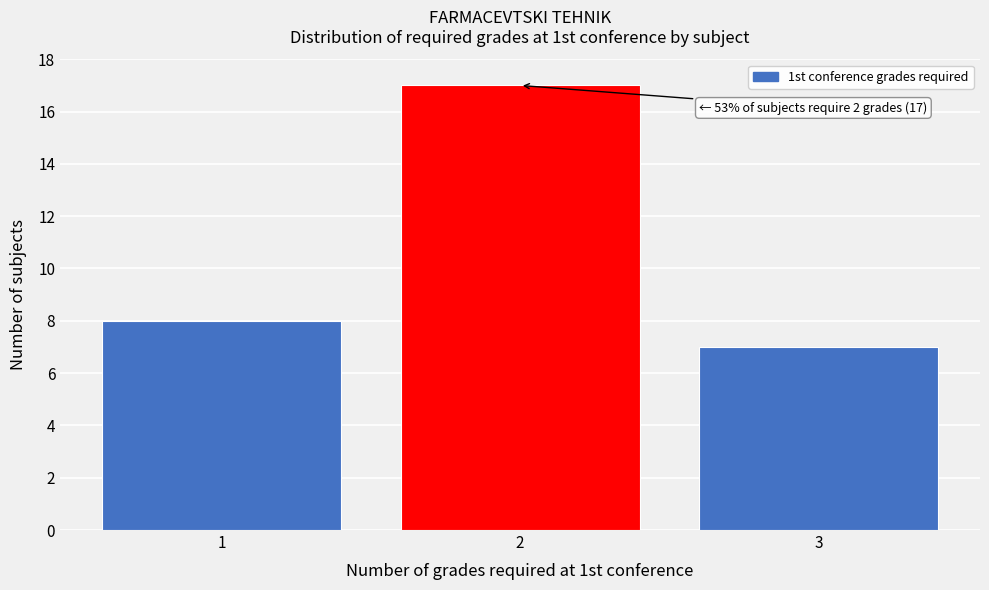

Reading left to right, list all the values displayed in this chart.

8	17	7